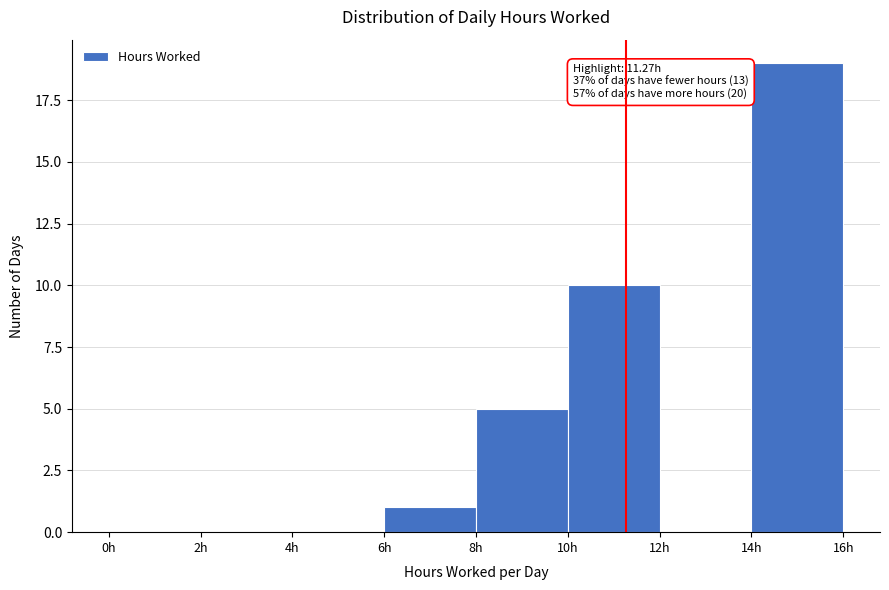

Over which range of the x-axis is the bar tallest?

14 to 16